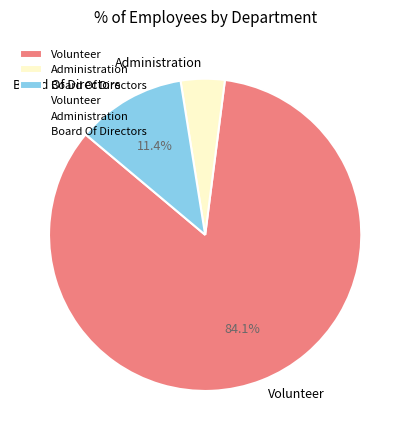

To the nearest percent, what is the difference between the Board Of Directors and Administration slice percentages?

7%